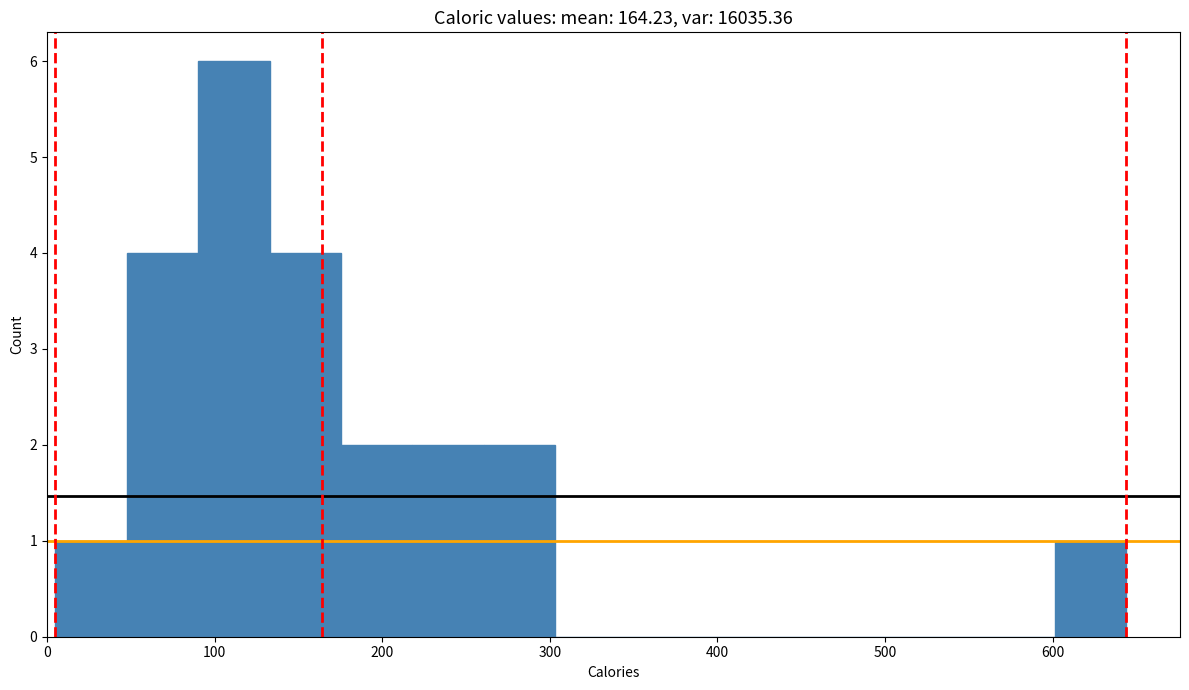

Reading left to right, list every bar in this chart as the range it spans on the x-axis followed by its height. Neither the bar edges nor the heights are printed on the chart, so give them approximately, as read against the axes.

10 to 50: 1
50 to 90: 4
90 to 130: 6
130 to 180: 4
180 to 220: 2
220 to 260: 2
260 to 300: 2
300 to 350: 0
350 to 390: 0
390 to 430: 0
430 to 470: 0
470 to 520: 0
520 to 560: 0
560 to 600: 0
600 to 640: 1